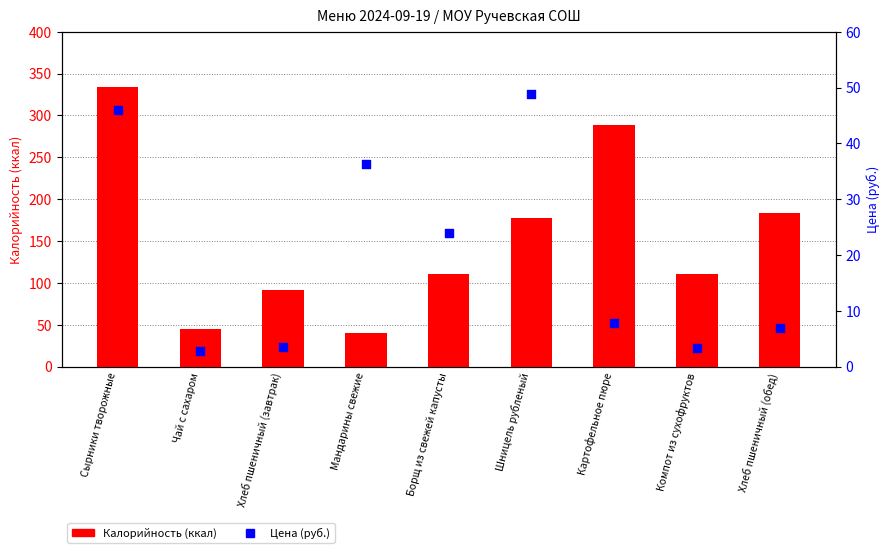

Which series reaches the minimum Y coordinate?

Цена (руб.)